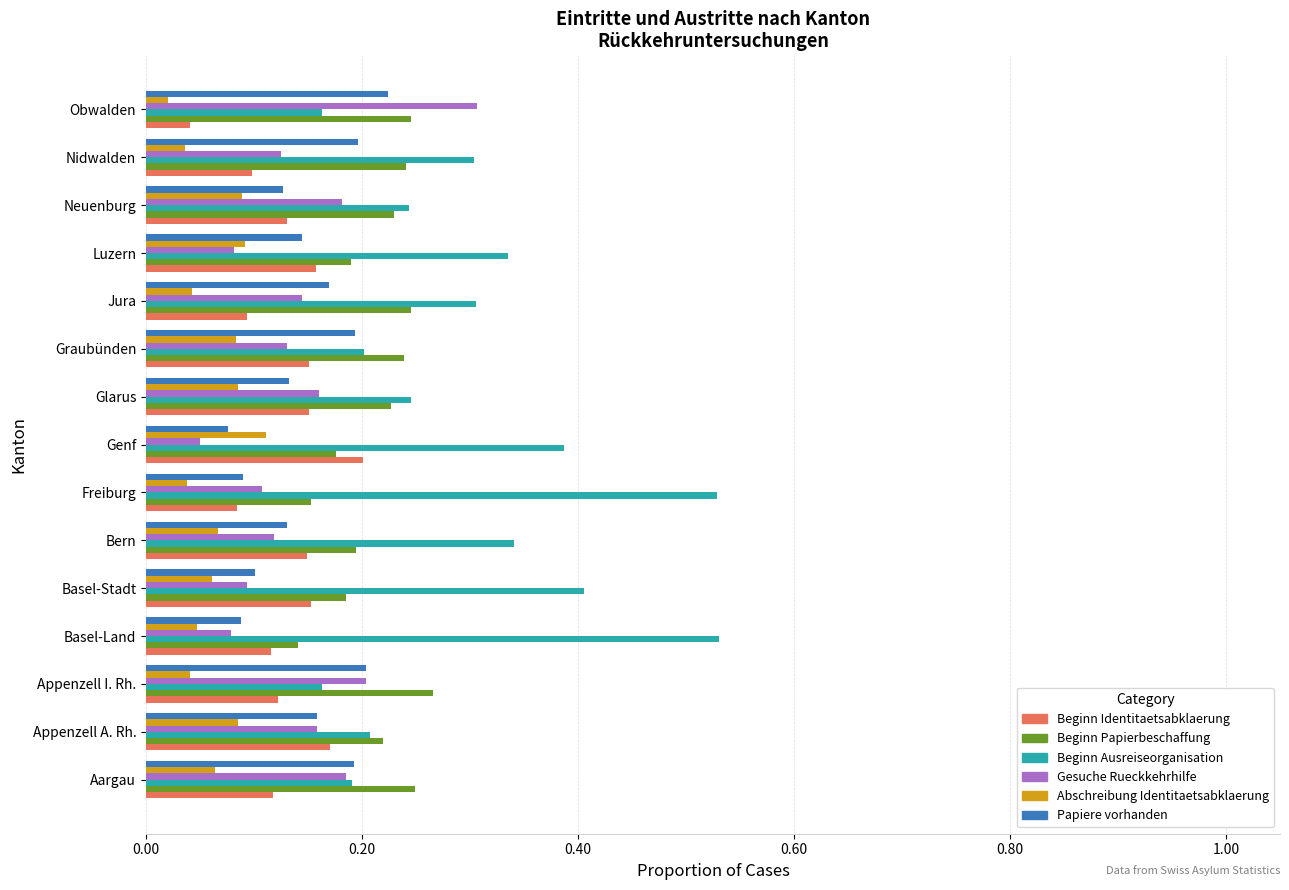

True or false: Beginn Ausreiseorganisation has a value of 0.3 at Nidwalden.

True